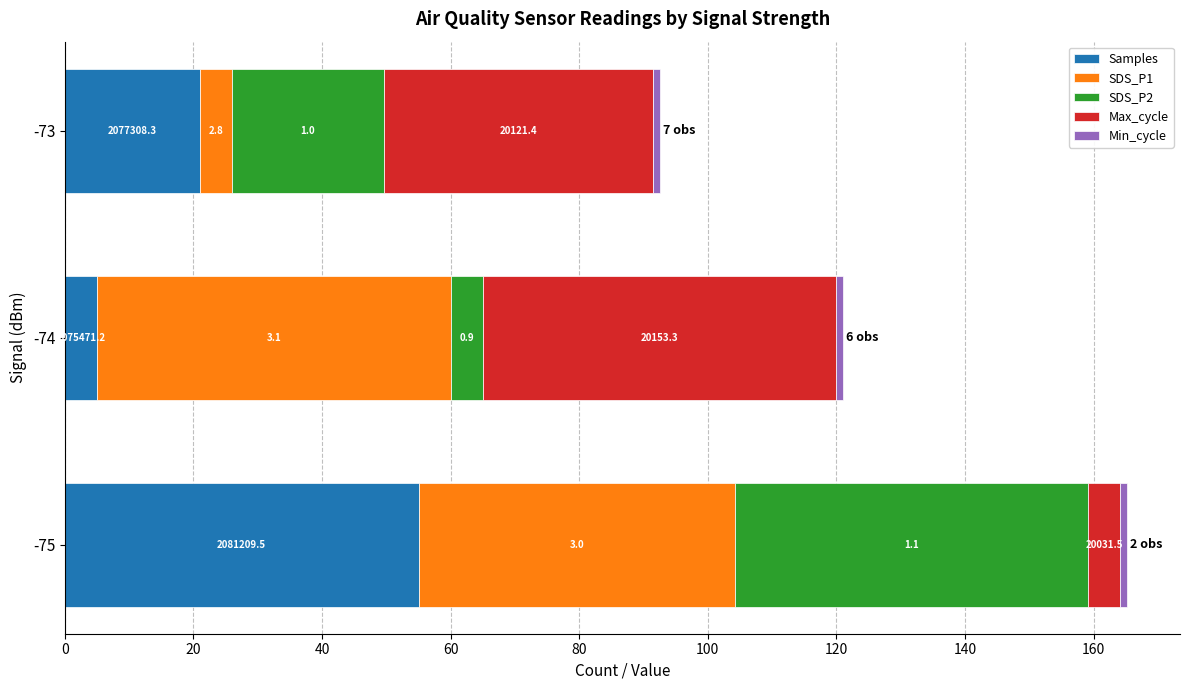

What are all the series names shown in the legend?

Samples, SDS_P1, SDS_P2, Max_cycle, Min_cycle